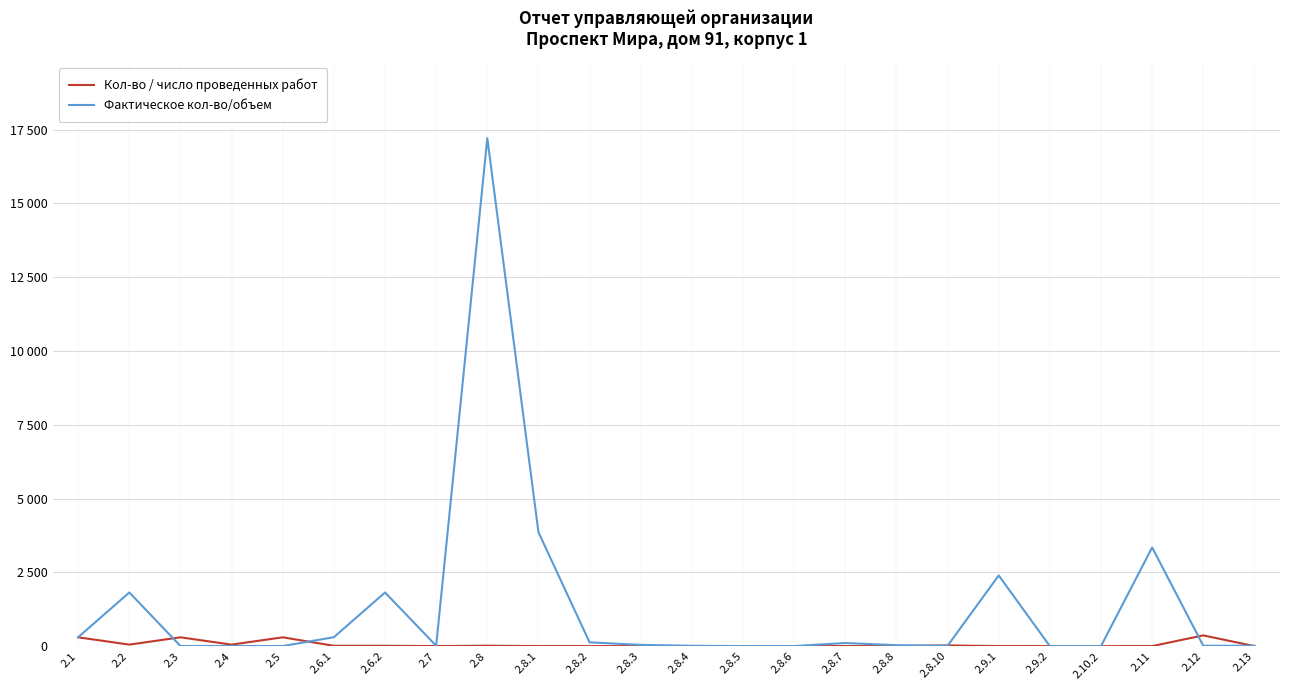

Reading right to left, what are all the values shown in this chart?

Кол-во / число проведенных работ: 2.13=1	2.12=365	2.11=1	2.10.2=0	2.9.2=0	2.9.1=2	2.8.10=24	2.8.8=1	2.8.7=2	2.8.6=1	2.8.5=1	2.8.4=2	2.8.3=1	2.8.2=1	2.8.1=1	2.8=15	2.7=1	2.6.2=12	2.6.1=12	2.5=299	2.4=52	2.3=299	2.2=52	2.1=299
Фактическое кол-во/объем: 2.13=14	2.12=13	2.11=3344	2.10.2=2	2.9.2=0	2.9.1=2395	2.8.10=12	2.8.8=33	2.8.7=106	2.8.6=4	2.8.5=3	2.8.4=13	2.8.3=43	2.8.2=128	2.8.1=3860	2.8=17209	2.7=13	2.6.2=1818	2.6.1=303	2.5=3	2.4=7	2.3=4	2.2=1818	2.1=303